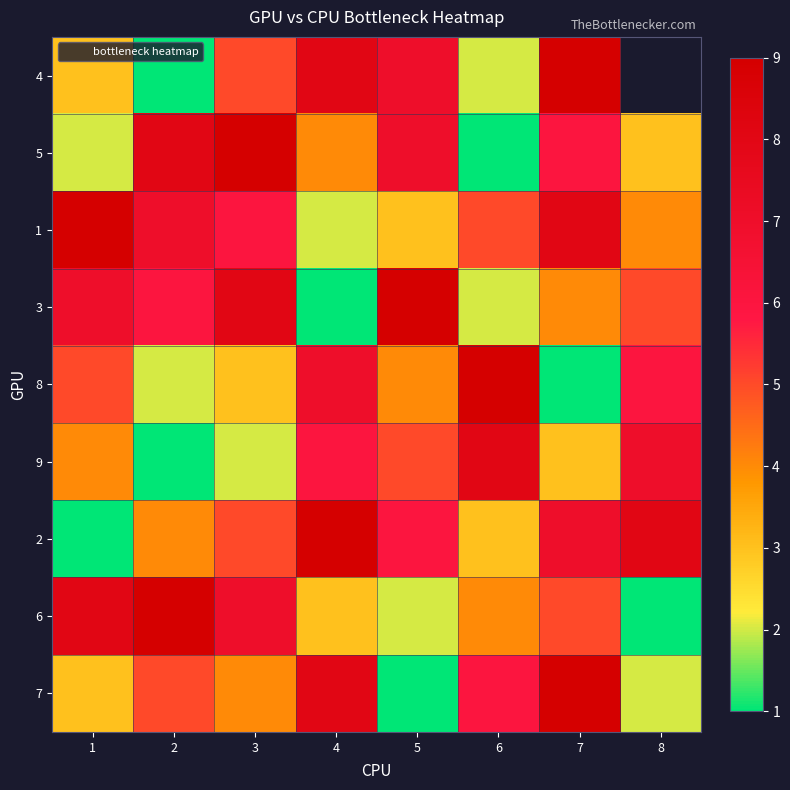

What is the total value across all series at 1?

42.0